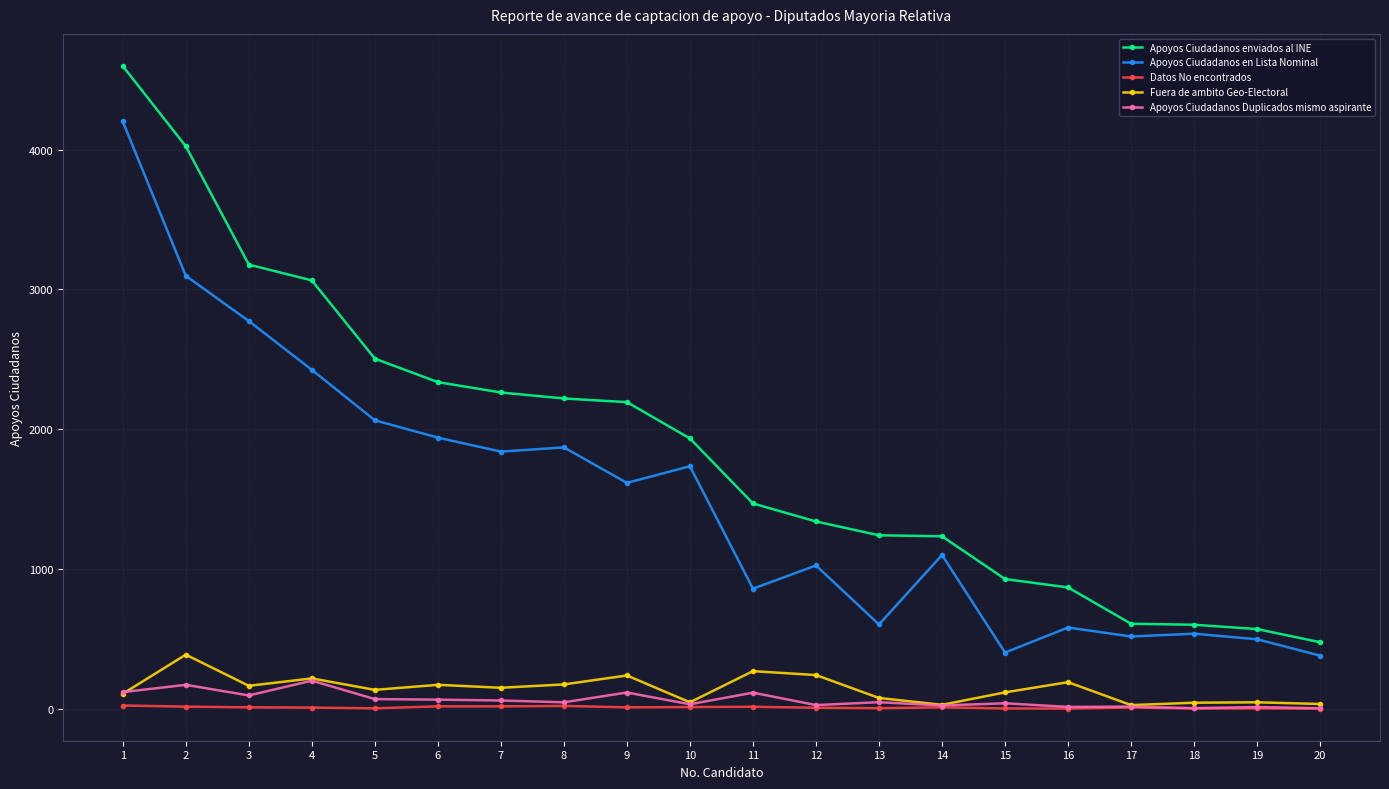

The value of Apoyos Ciudadanos enviados al INE at 16 is 1216. True or false?

False